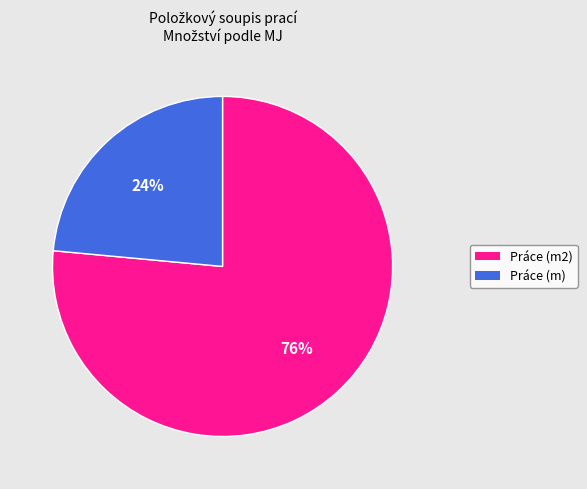

Between Práce (m2) and Práce (m), which is larger?

Práce (m2)